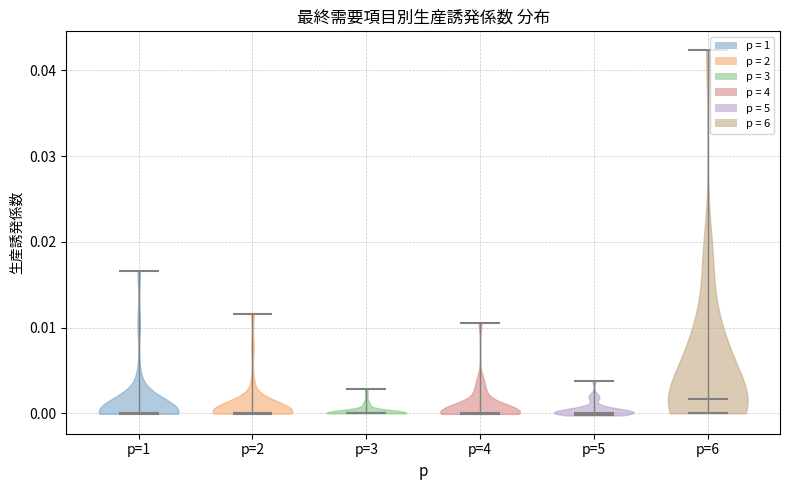

What is the highest point the violin for p=2 reaches on the y-axis? The values are not printed on the chart, so give them approximately, as read against the axis.

0.012